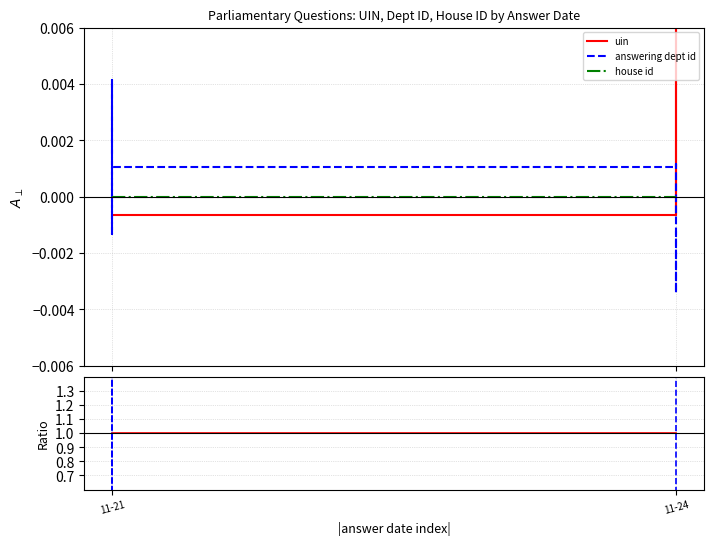

What is the difference between the highest and lowest values at 11-21?

2.6